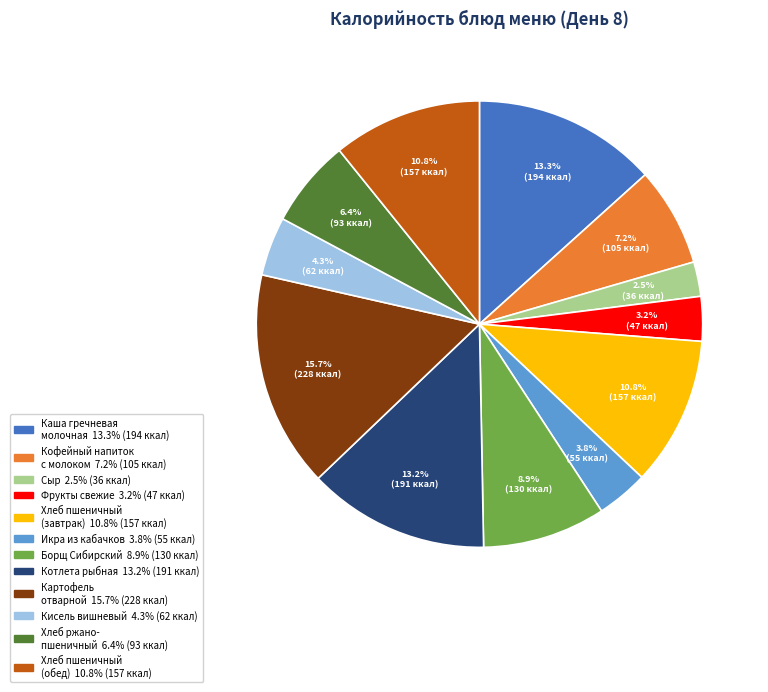

Does any single category account for the majority?

No